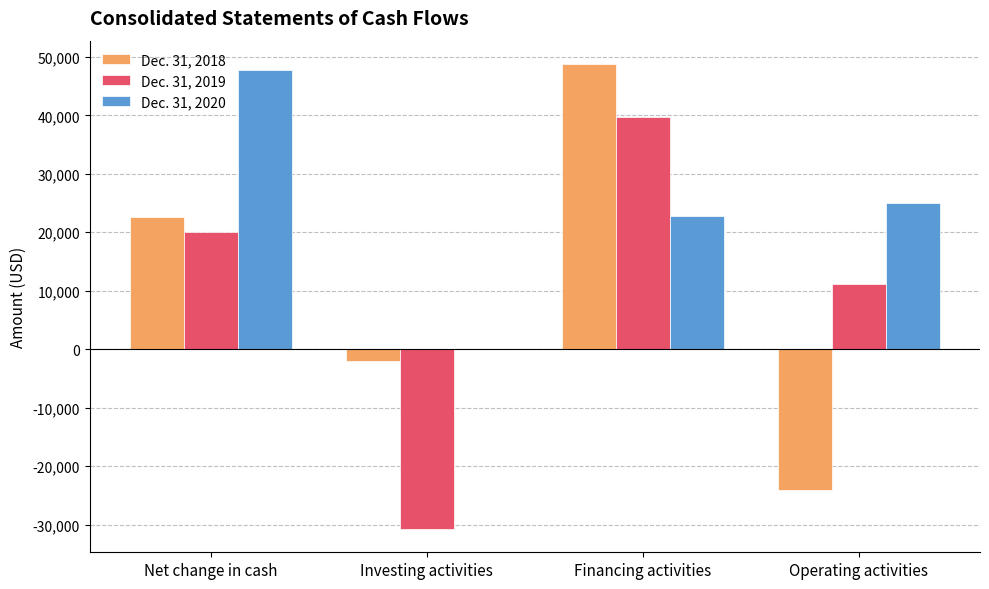

How many Dec. 31, 2019 values are between 11072 and 39758?

3